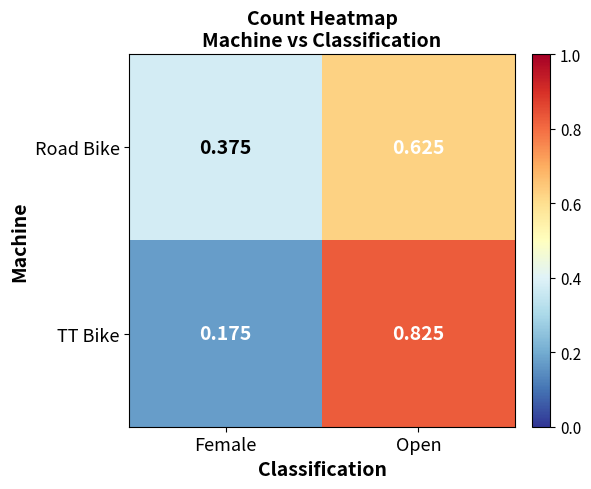

At which category is the sum across all series the highest?

Open